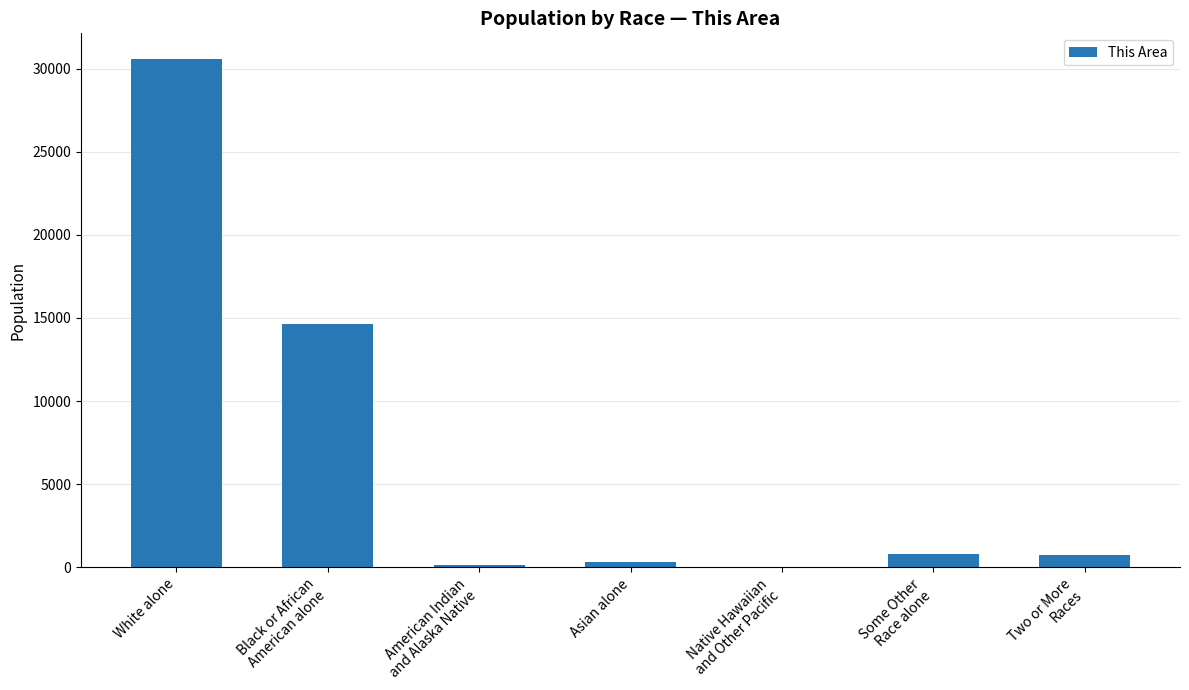

At which category does the chart reach its peak across all series?

White alone